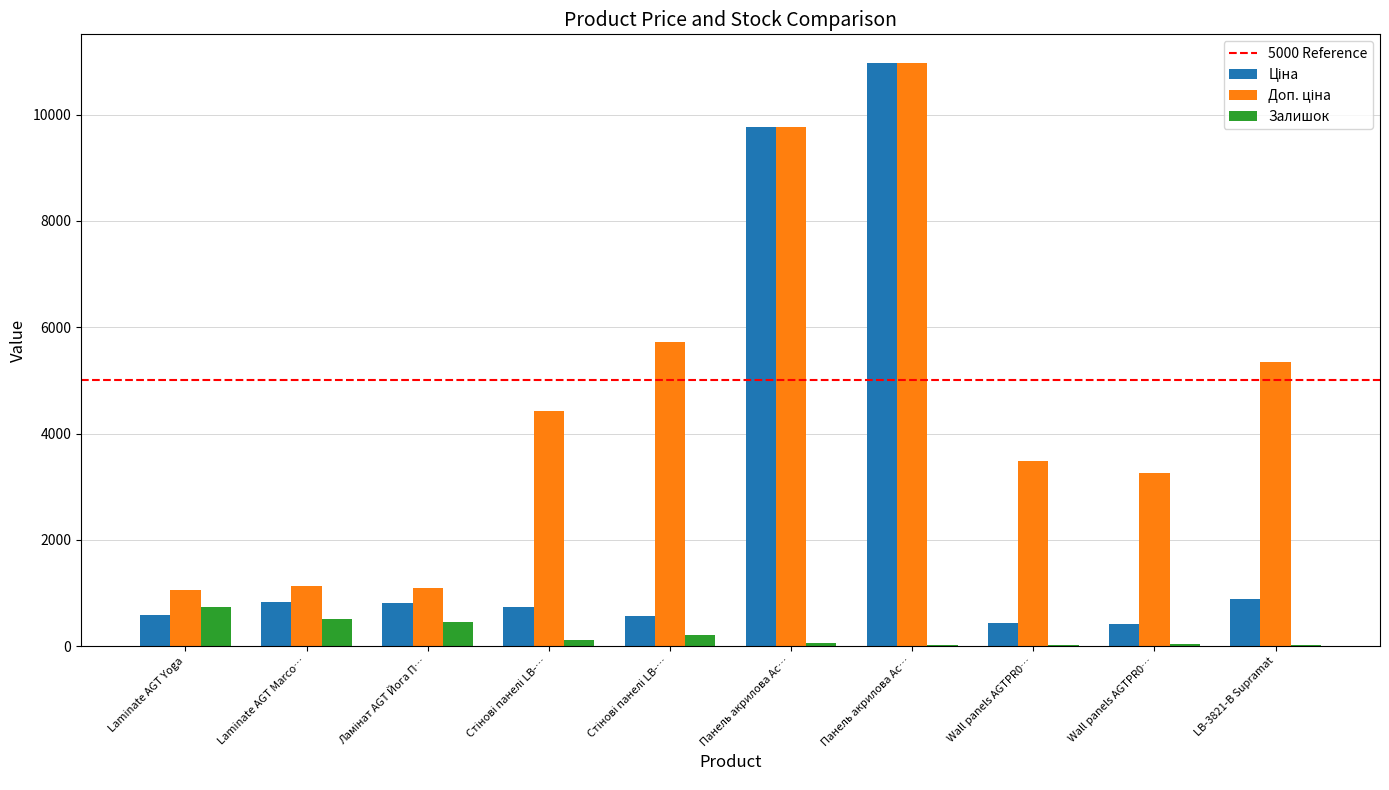

Are the bars horizontal?

No